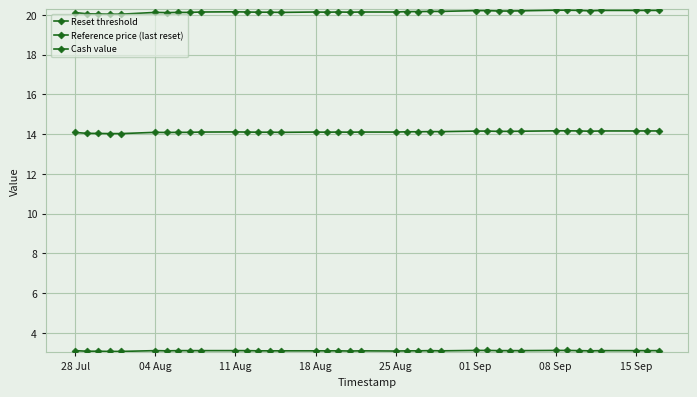

How many lines are shown in the chart?

3